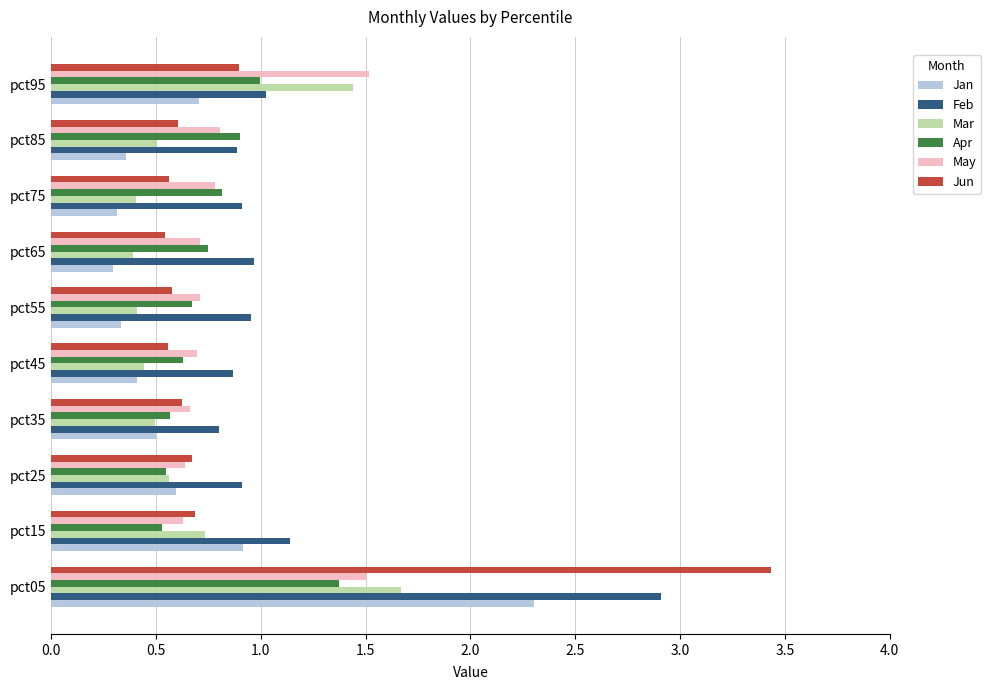

What is the difference between the maximum and minimum values in the Jun series?

2.9